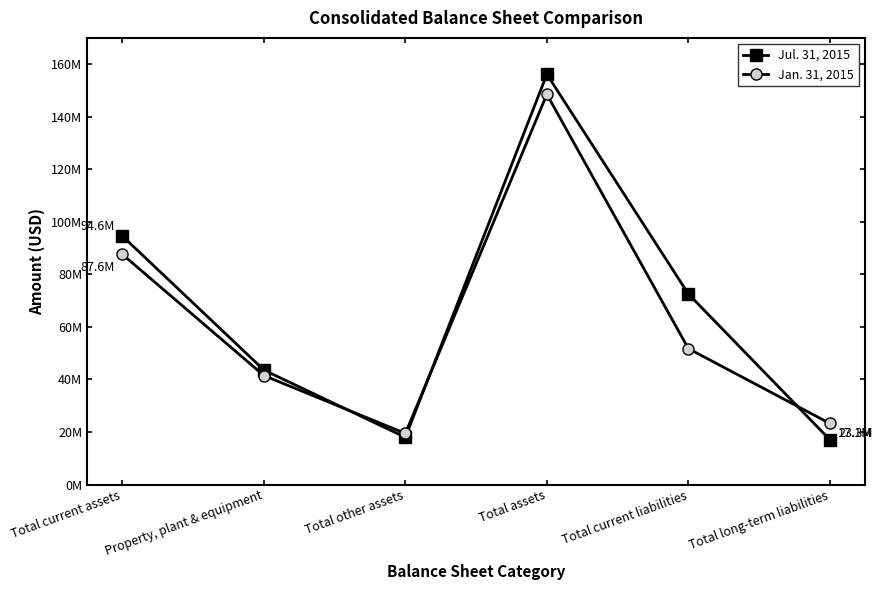

Which series has the largest total across all categories?

Jul. 31, 2015